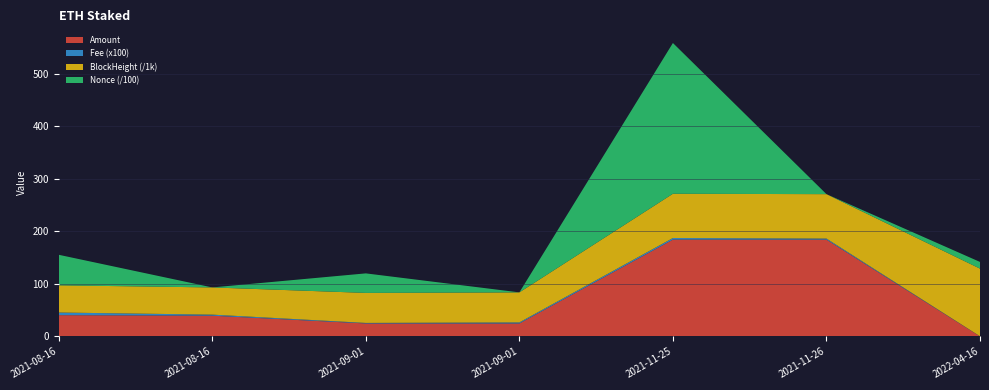

Reading left to right, list all the values displayed in this chart.

Amount: 2021-08-16=40.4	2021-08-16=39.3	2021-09-01=24.6	2021-09-01=24.6	2021-11-25=184.1	2021-11-26=184.1	2022-04-16=0.0
Fee: 2021-08-16=0.1	2021-08-16=0.0	2021-09-01=0.0	2021-09-01=0.0	2021-11-25=0.0	2021-11-26=0.0	2022-04-16=0.0
BlockHeight: 2021-08-16=51754.0	2021-08-16=51757.0	2021-09-01=57119.0	2021-09-01=57123.0	2021-11-25=84216.0	2021-11-26=84487.0	2022-04-16=128691.0
Nonce: 2021-08-16=5810.0	2021-08-16=0.0	2021-09-01=3714.0	2021-09-01=1.0	2021-11-25=28682.0	2021-11-26=2.0	2022-04-16=1271.0